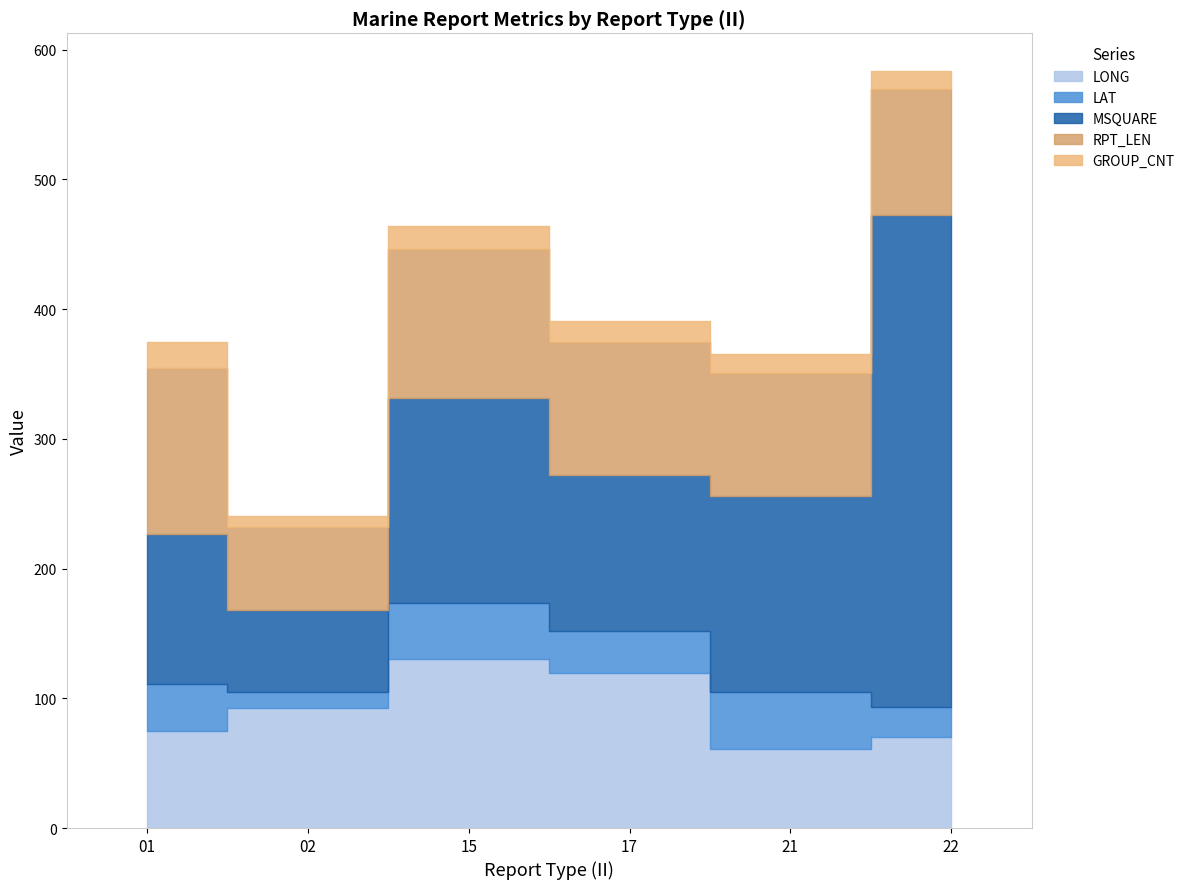

The LAT series shows 62.3 at 21. True or false?

False